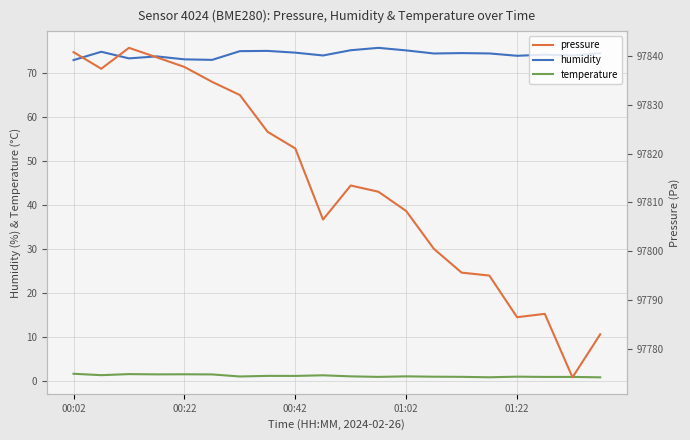

True or false: temperature has a value of 1.2 at 00:42.

True